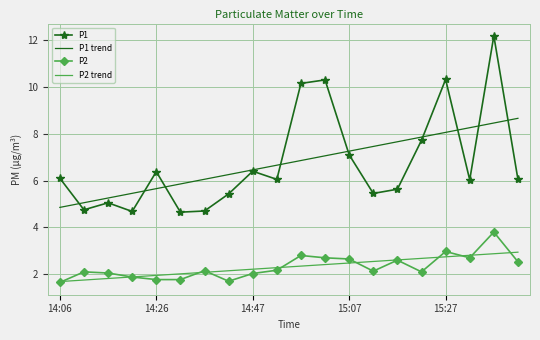

Which series has the widest spread of values?

P1